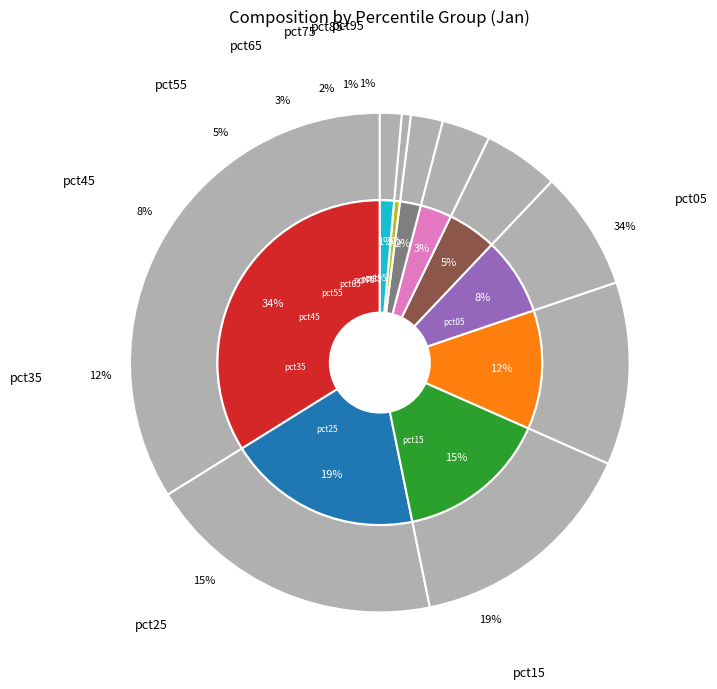

Rank the categories by value from highest to lowest.

pct05, pct15, pct25, pct35, pct45, pct55, pct65, pct75, pct95, pct85